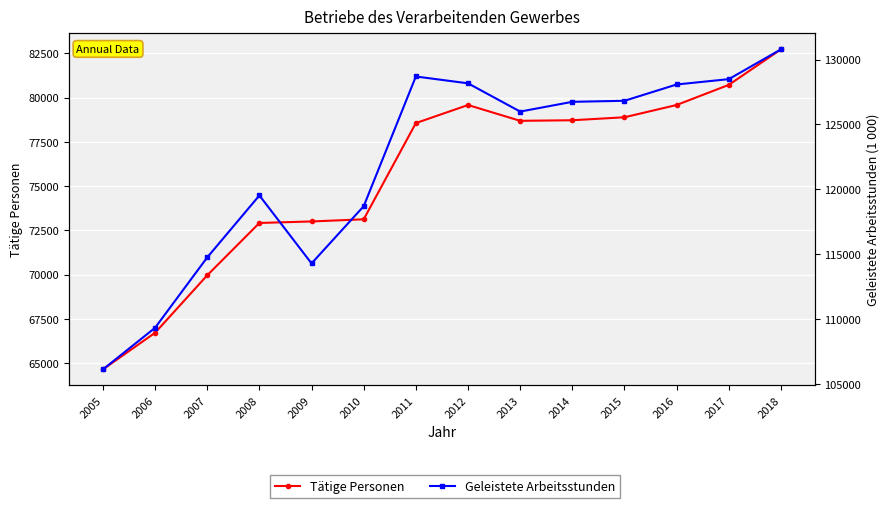

Where is the first local minimum for Tätige Personen?

2013